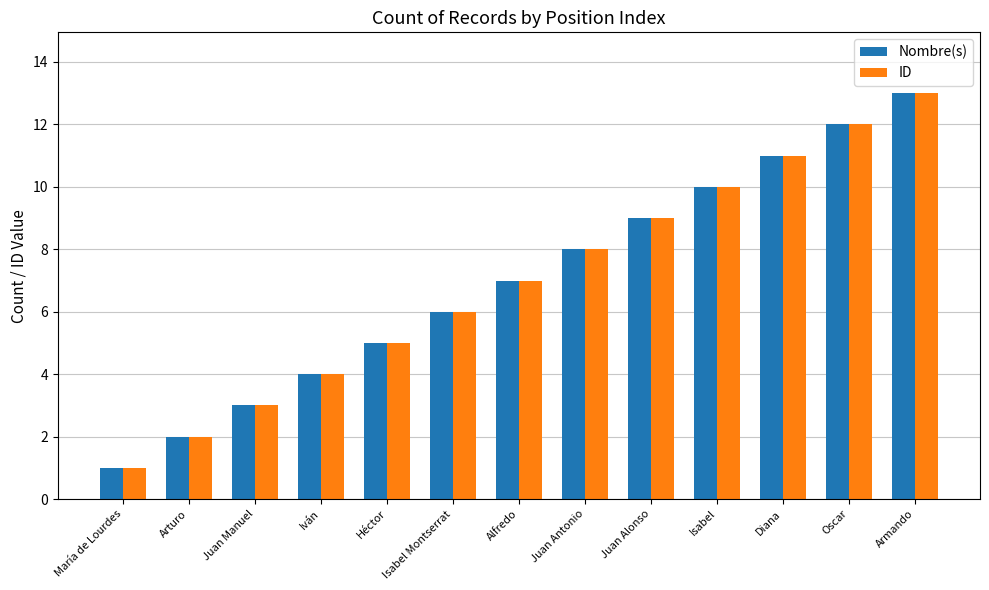

At which category does the chart reach its minimum across all series?

María de Lourdes